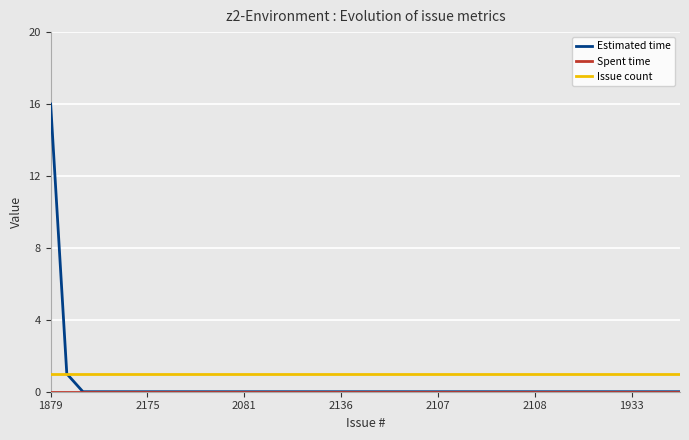

Which series has the widest spread of values?

Estimated time